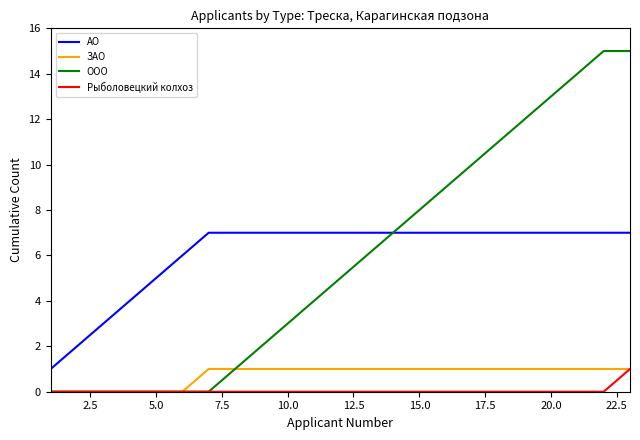

Which series has the largest range (max minus min)?

ООО